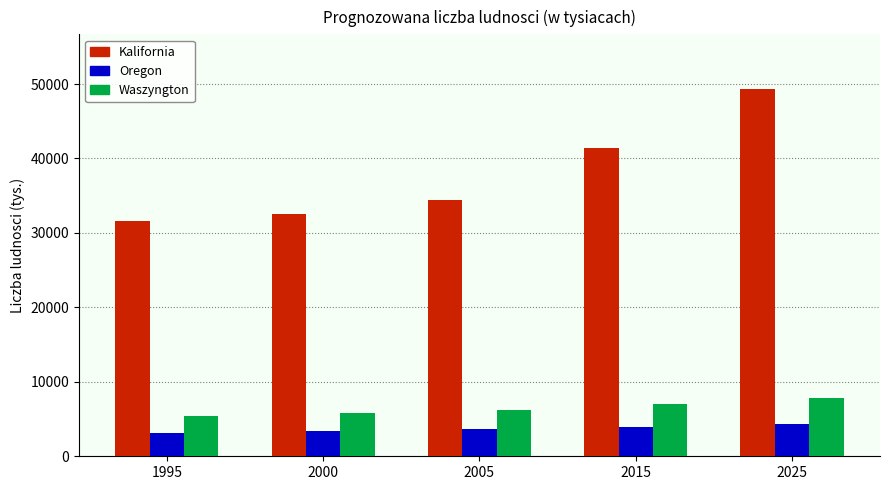

Does the chart contain any negative values?

No